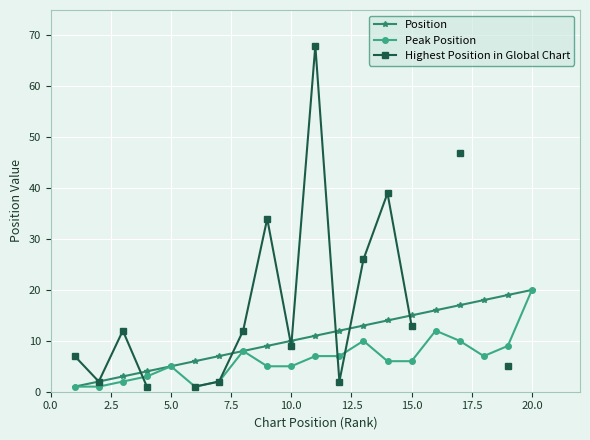

What is the maximum value for Position?

20